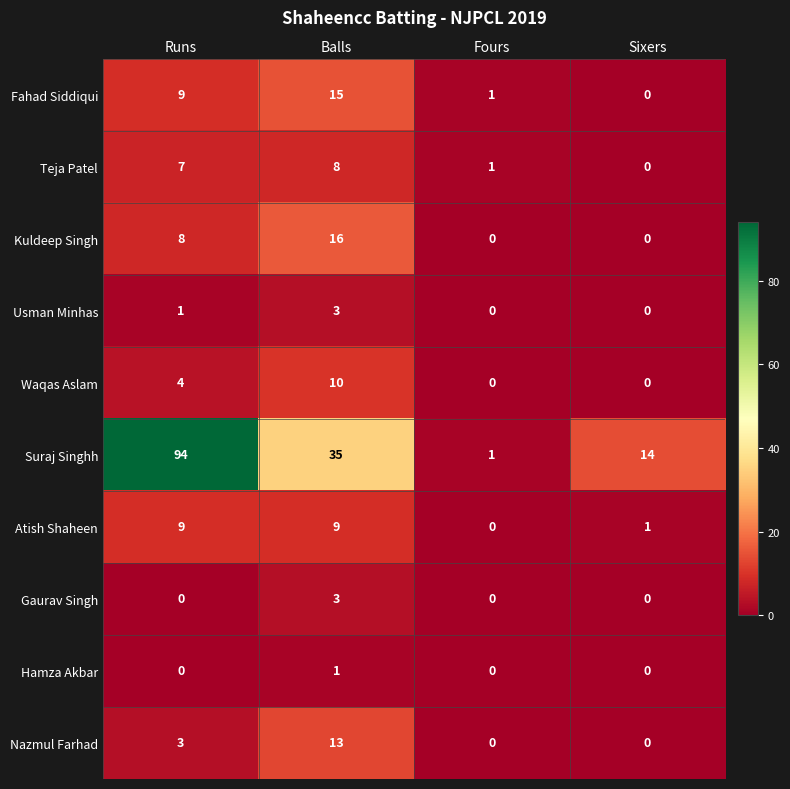

What is the difference between the maximum and minimum values in the Nazmul Farhad series?

13